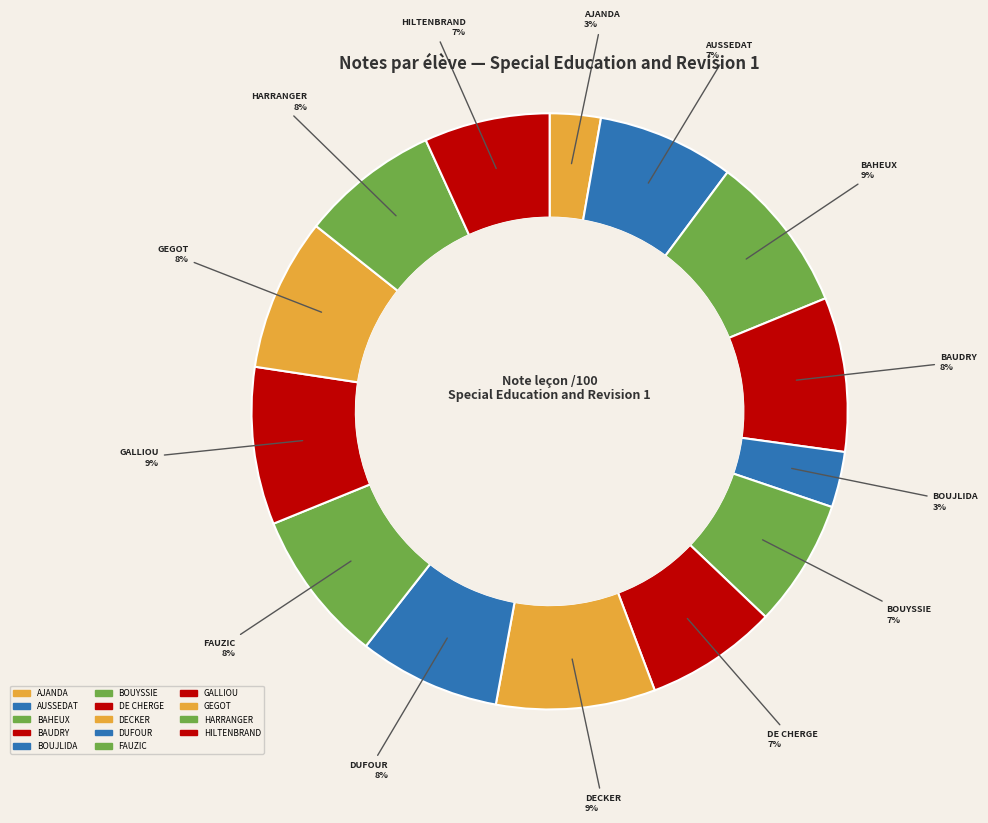

How many segments does this pie chart have?

14